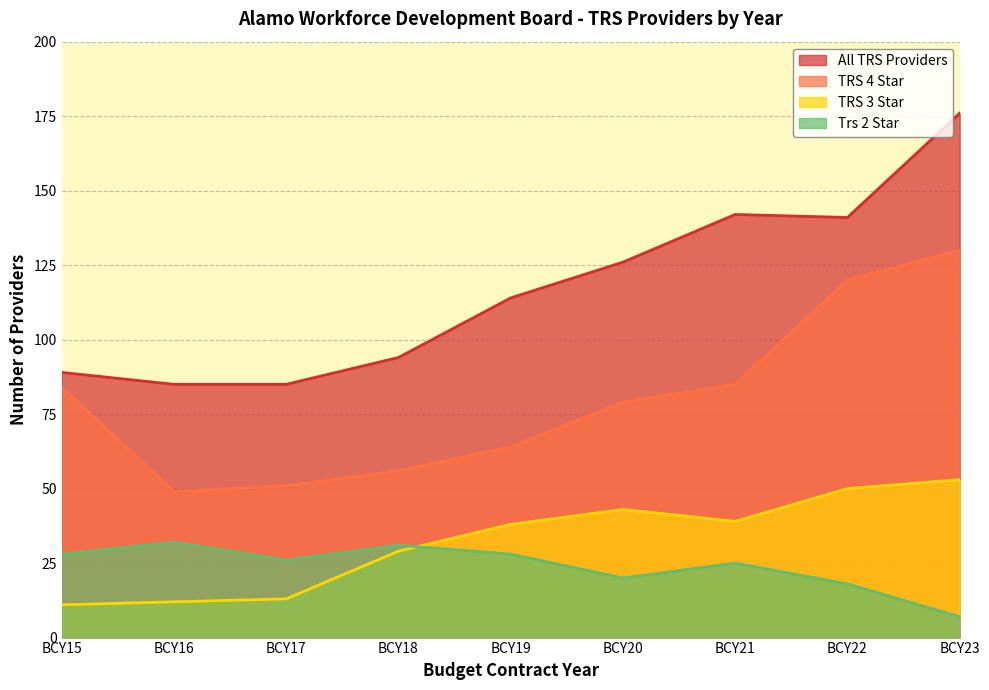

What are all the series names shown in the legend?

All TRS Providers, TRS 4 Star, TRS 3 Star, Trs 2 Star